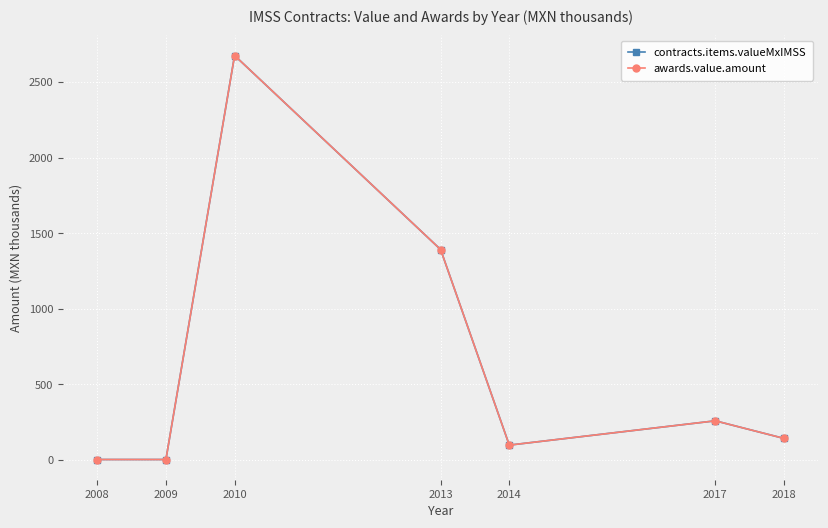

Reading left to right, what are all the values shown in this chart?

contracts.items.valueMxIMSS: 4.0	4.0	2674.6	1392.1	99.2	259.9	143.5
awards.value.amount: 4.0	4.0	2674.6	1392.1	99.2	259.9	143.5